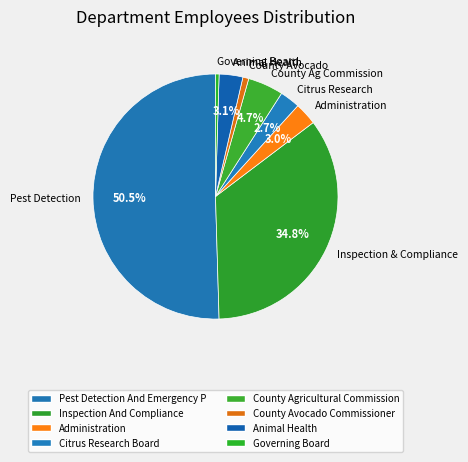

Is the sum of Inspection & Compliance and Animal Health greater than half?

No